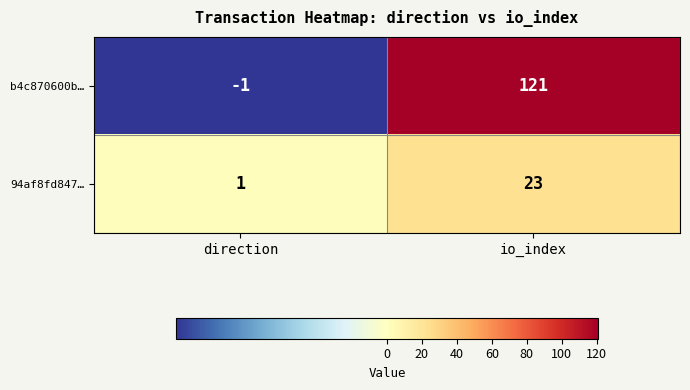

What is the difference between the highest and lowest values at direction?

2